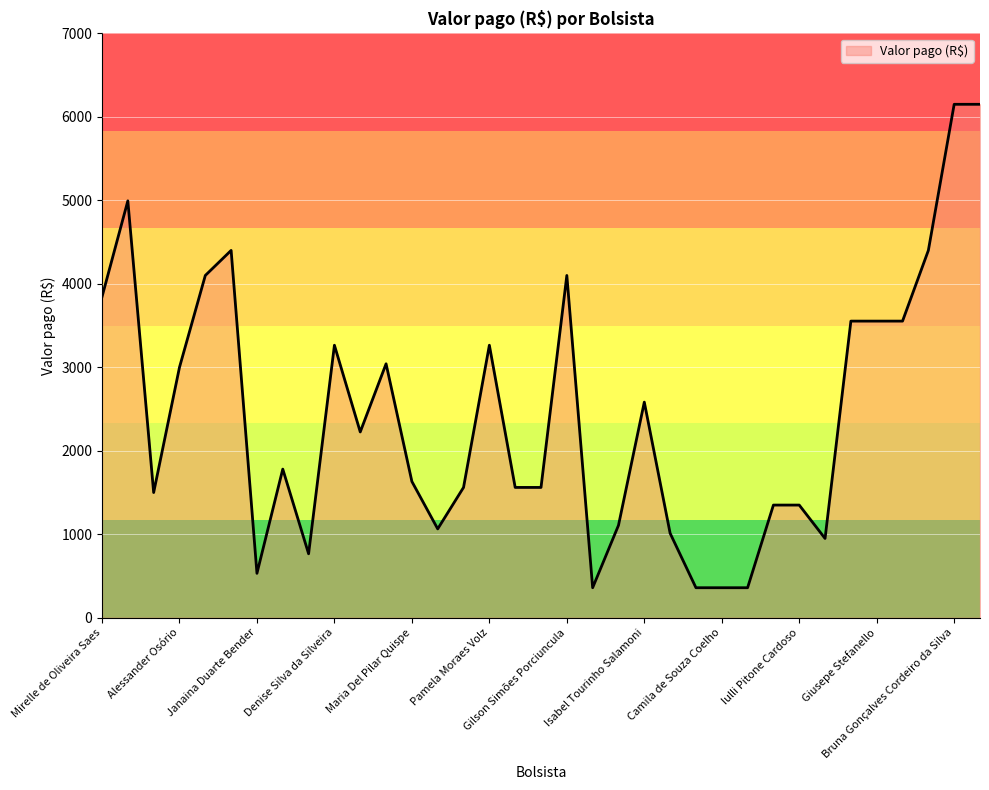

What is the minimum value shown in the chart?

360.0